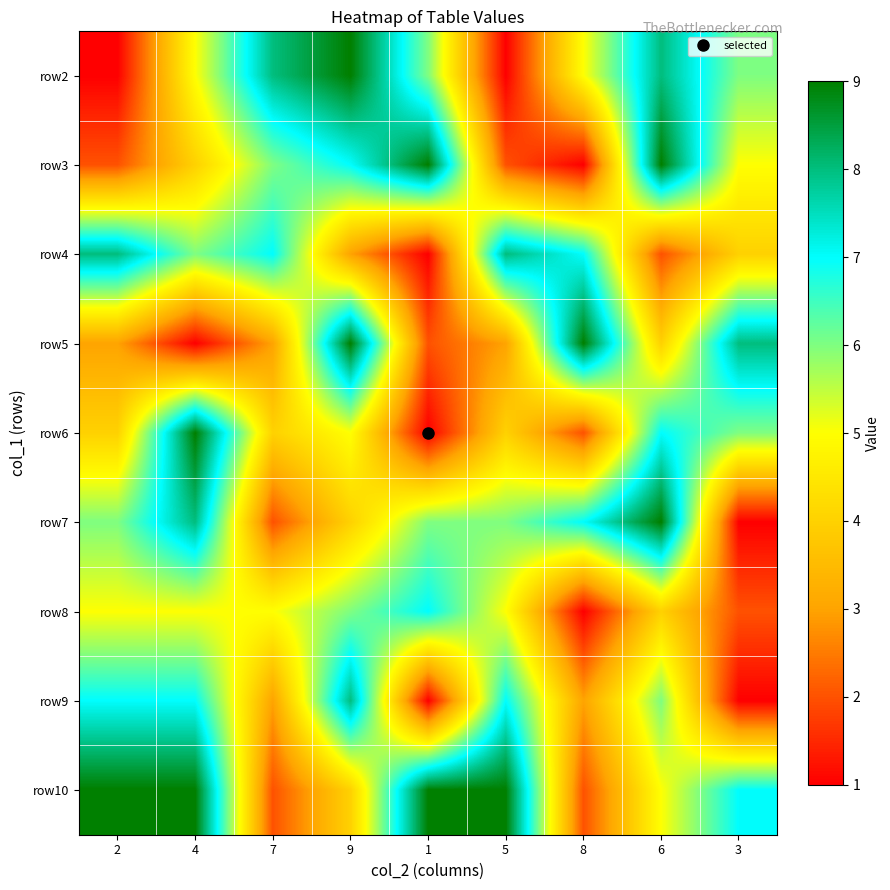

Reading left to right, list all the values displayed in this chart.

row2: 2=1	4=5	7=8	9=9	1=6	5=1	8=5	6=8	3=6
row3: 2=2	4=4	7=6	9=7	1=9	5=2	8=1	6=9	3=5
row4: 2=8	4=6	7=7	9=3	1=1	5=8	8=7	6=2	3=4
row5: 2=3	4=1	7=3	9=9	1=2	5=3	8=9	6=4	3=8
row6: 2=4	4=9	7=4	9=5	1=1	5=4	8=2	6=7	3=6
row7: 2=6	4=8	7=2	9=4	1=6	5=6	8=7	6=9	3=1
row8: 2=5	4=5	7=5	9=6	1=7	5=5	8=1	6=4	3=2
row9: 2=7	4=7	7=3	9=8	1=1	5=7	8=3	6=6	3=1
row10: 2=9	4=9	7=2	9=4	1=9	5=9	8=2	6=5	3=7